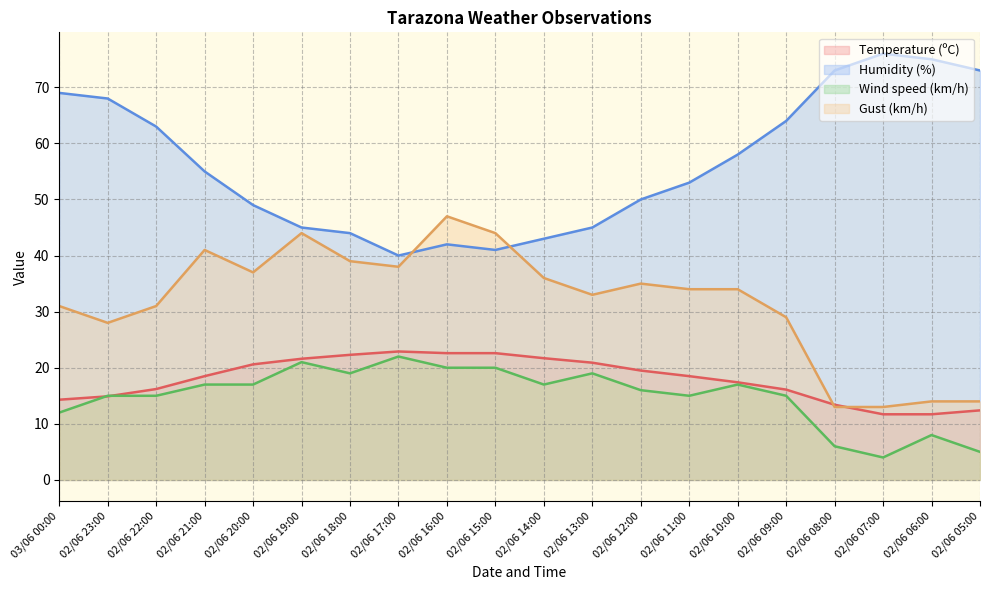

Is it true that Humidity (%) equals 41.0 at 02/06 15:00?

True